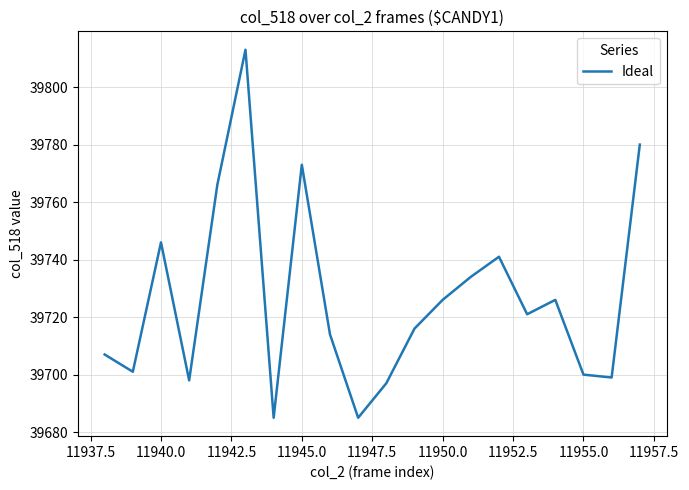

What is the maximum value shown in the chart?

39813